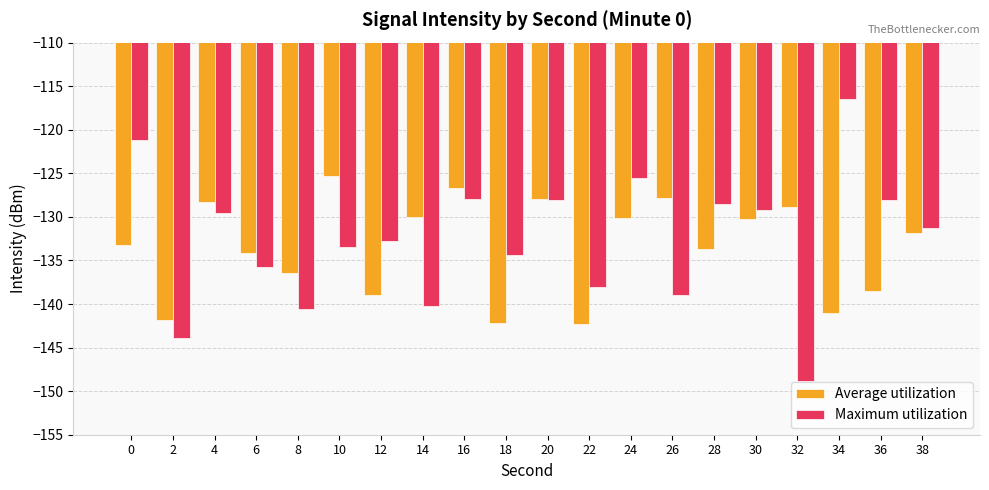

How many categories are shown in the chart?

20